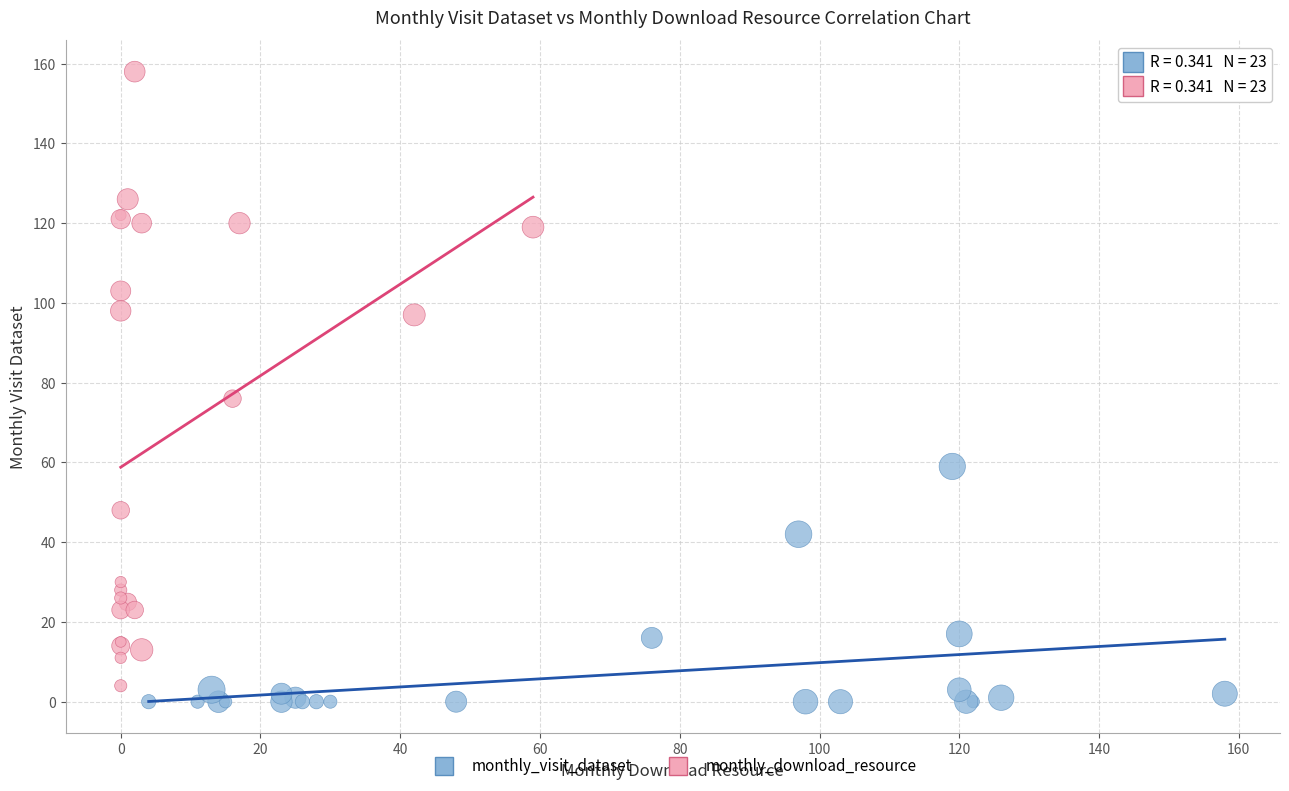

Which series contains the highest Y value?

monthly_download_resource